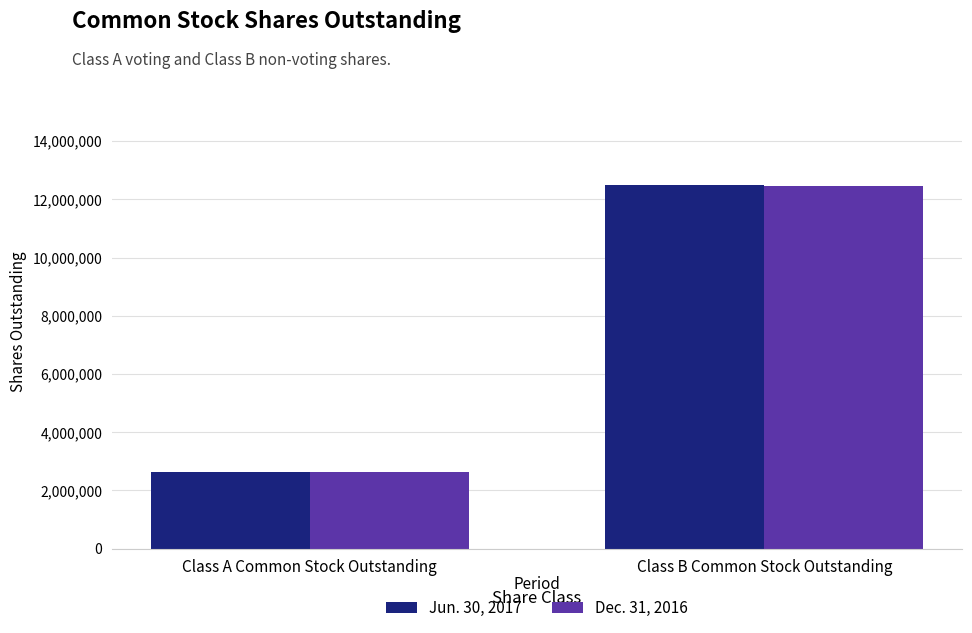

List the series in order of their overall mean, lowest first.

Dec. 31, 2016, Jun. 30, 2017